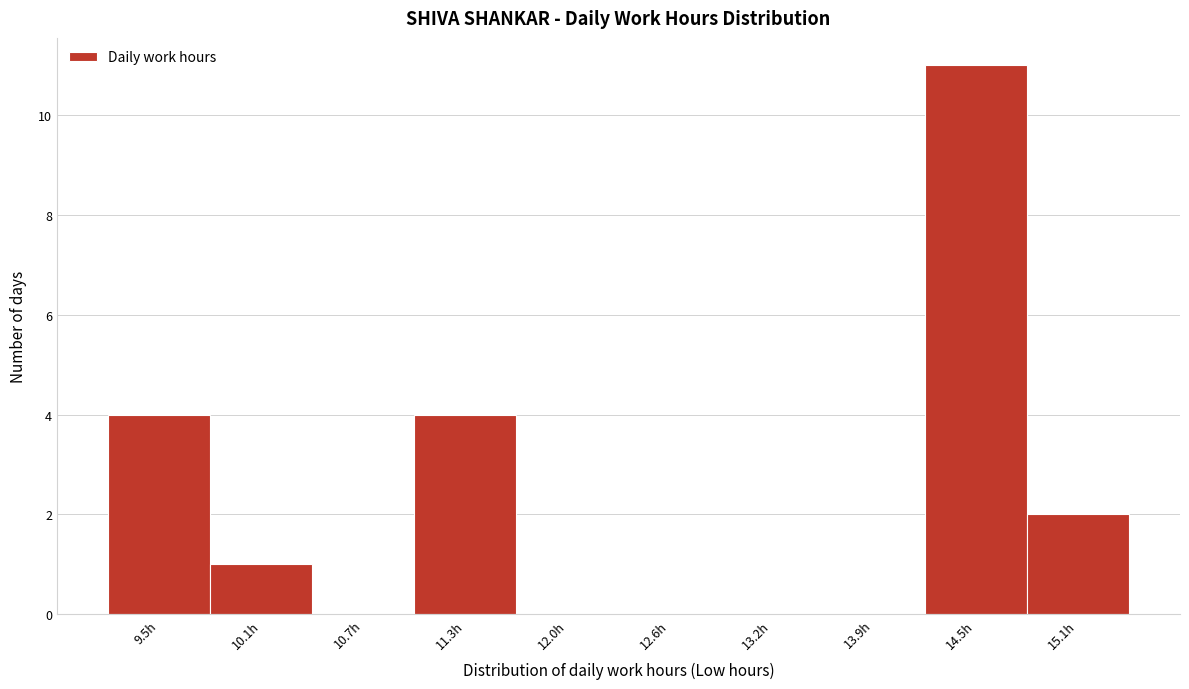

Reading left to right, transcribe all the data shown in this chart.

9.5h=4	10.1h=1	10.7h=0	11.3h=4	12.0h=0	12.6h=0	13.2h=0	13.9h=0	14.5h=11	15.1h=2